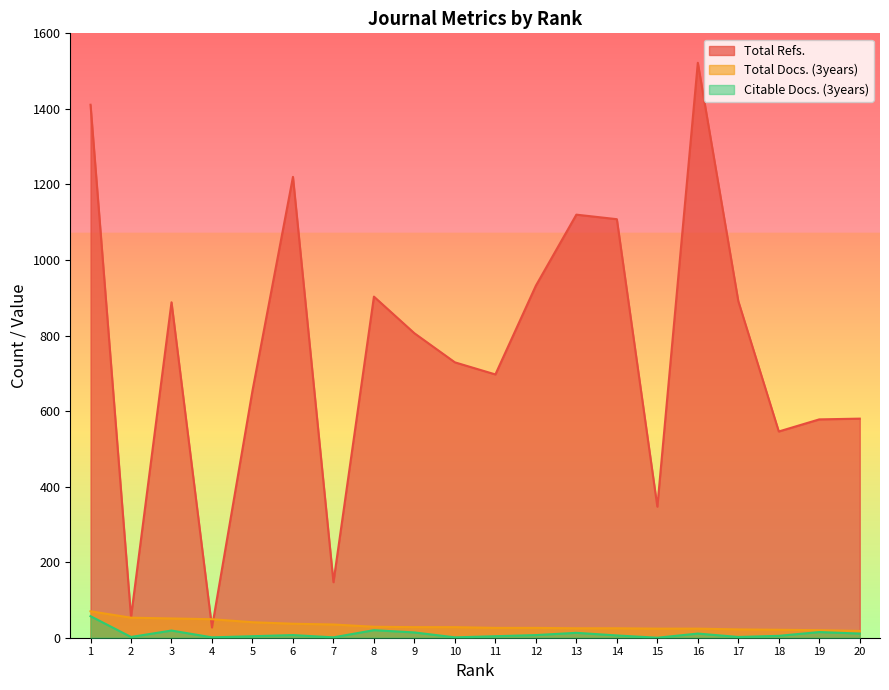

Reading left to right, transcribe all the data shown in this chart.

Total Refs.: 1=1411	2=55	3=888	4=27	5=654	6=1220	7=147	8=903	9=806	10=729	11=697	12=932	13=1120	14=1108	15=347	16=1522	17=891	18=546	19=578	20=580
Total Docs. (3years): 1=70	2=53	3=51	4=49	5=41	6=37	7=35	8=29	9=28	10=28	11=26	12=26	13=25	14=25	15=24	16=24	17=22	18=21	19=20	20=18
Citable Docs. (3years): 1=57	2=2	3=19	4=1	5=4	6=7	7=1	8=20	9=14	10=1	11=4	12=7	13=13	14=6	15=0	16=11	17=2	18=5	19=15	20=11